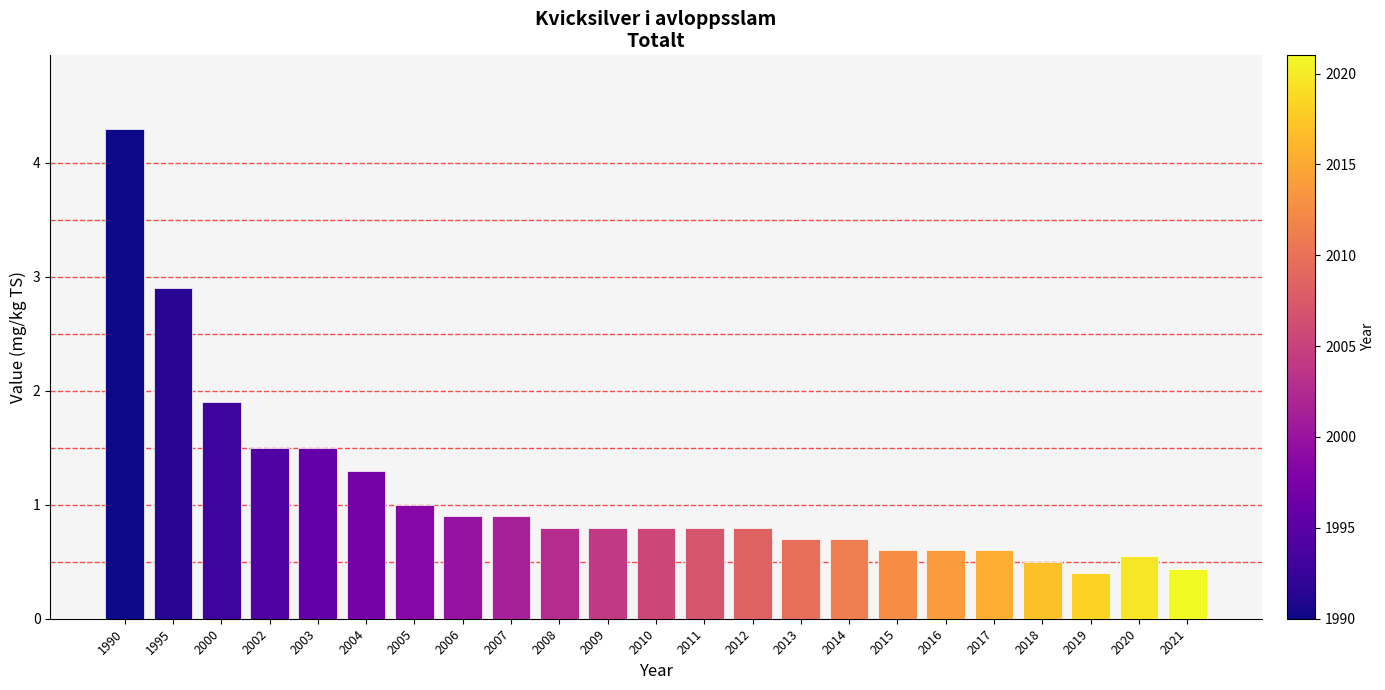

What is the value of the 14th bar from the left?

0.8